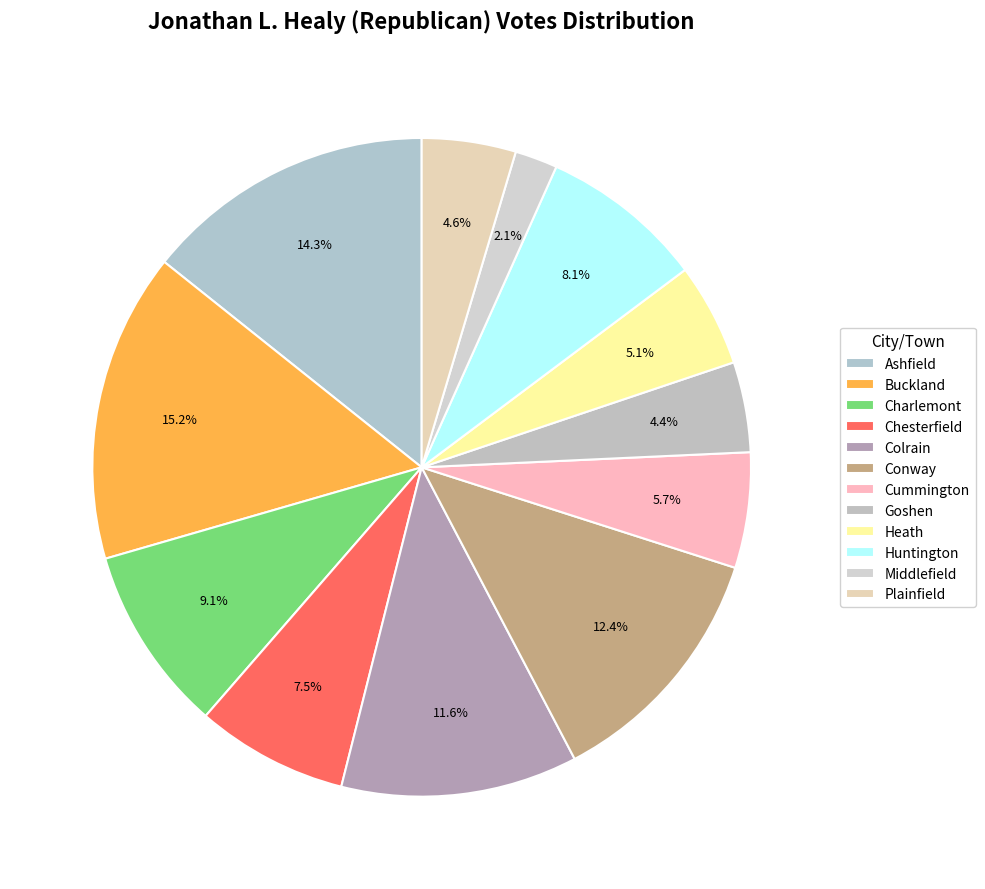

How many slices are in this pie chart?

12